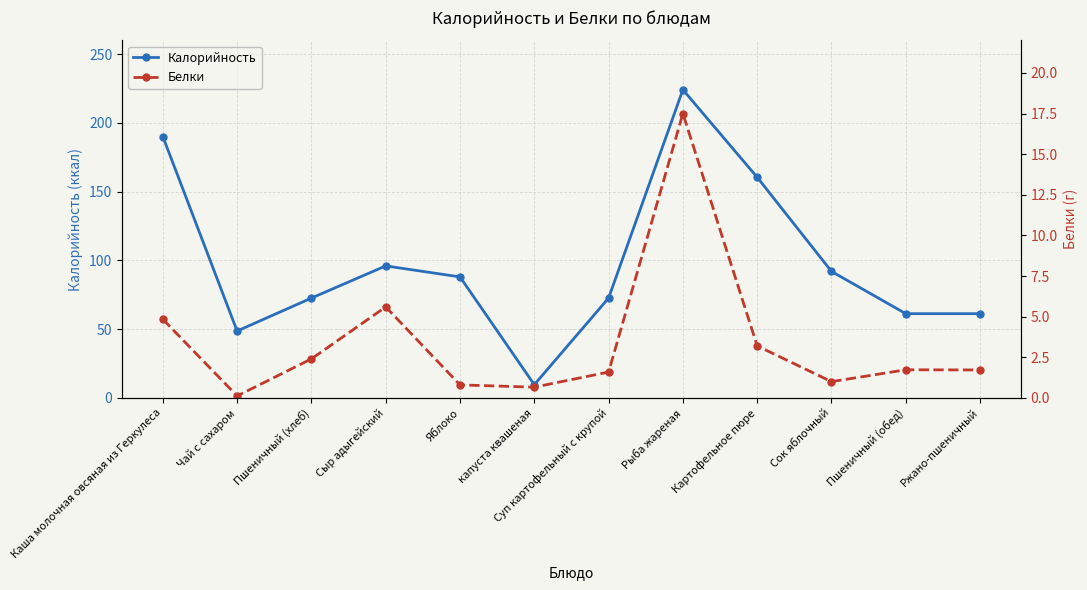

Which has a higher value, Чай с сахаром or Сыр адыгейский?

Сыр адыгейский